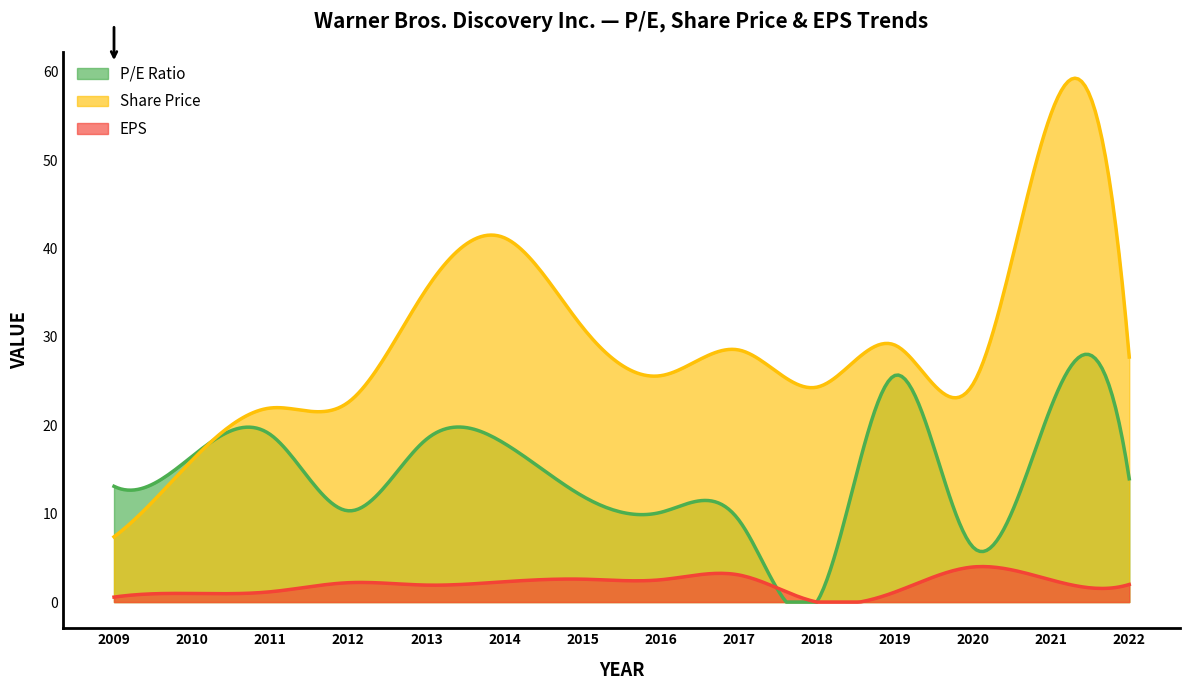

At which label does EPS first exceed 2?

2012